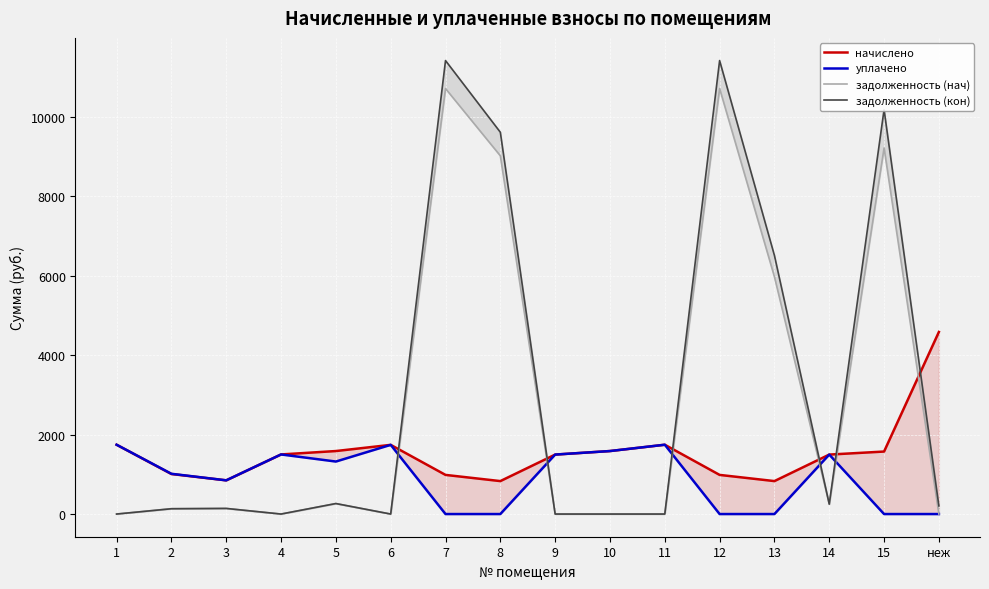

True or false: задолженность (кон) and задолженность (нач) cross at least once.

False